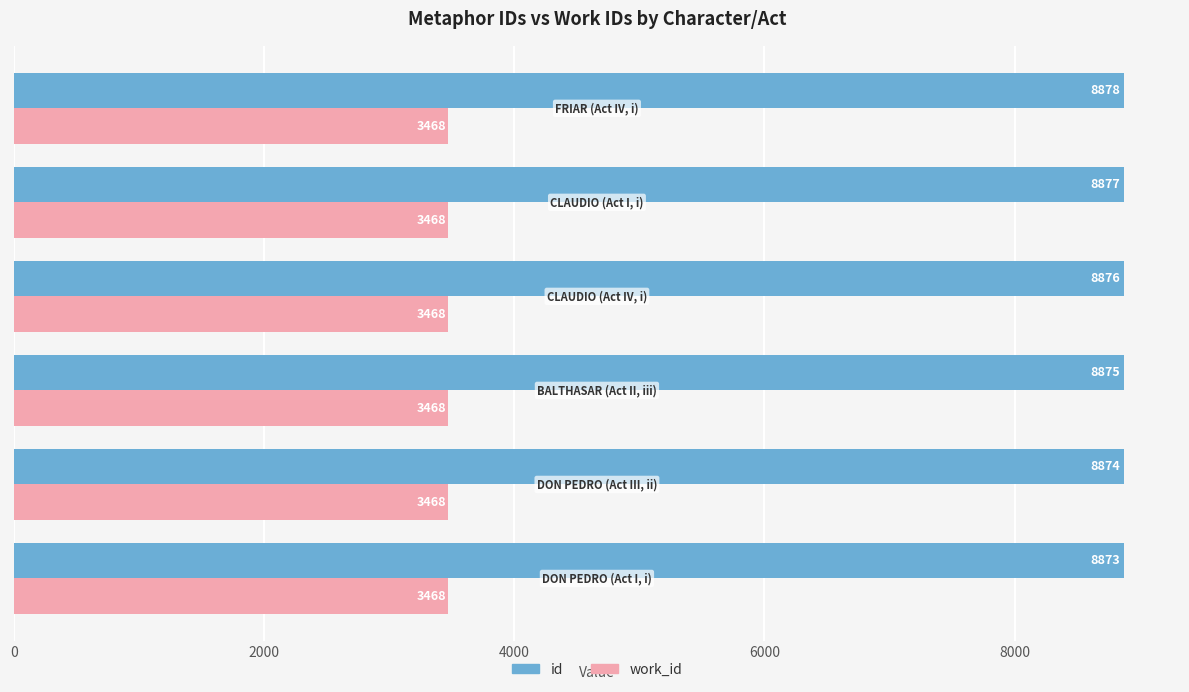

Count the number of data series in this chart.

2